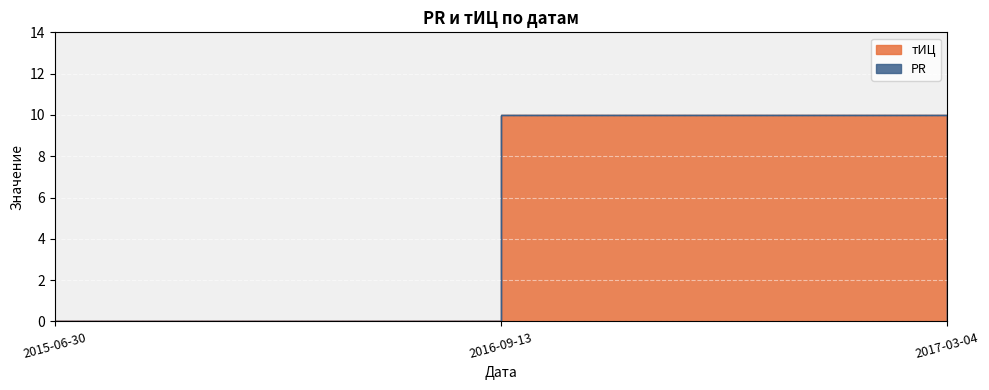

Reading right to left, what are all the values shown in this chart?

0	10	0